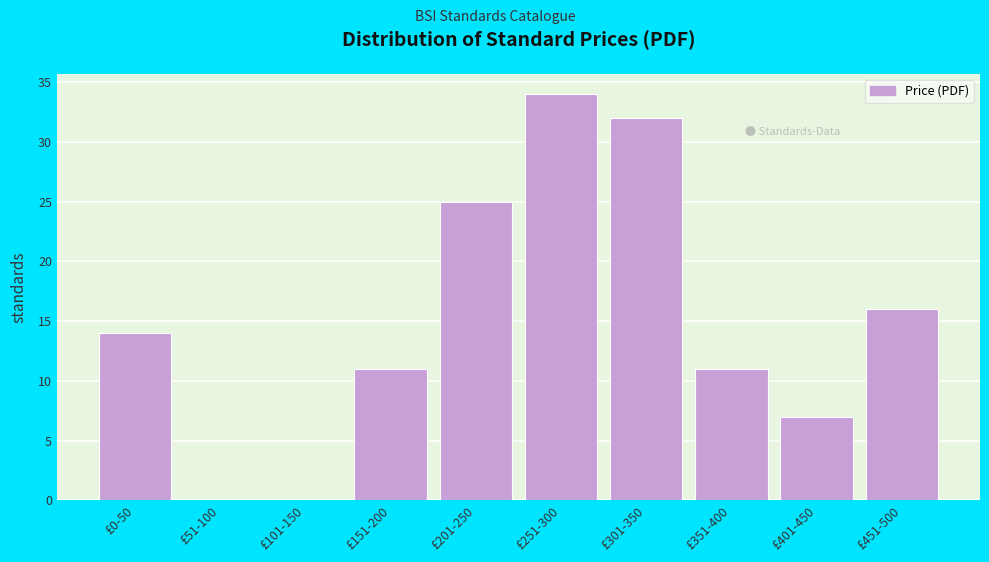

Reading right to left, list all the values displayed in this chart.

£451-500=16	£401-450=7	£351-400=11	£301-350=32	£251-300=34	£201-250=25	£151-200=11	£101-150=0	£51-100=0	£0-50=14